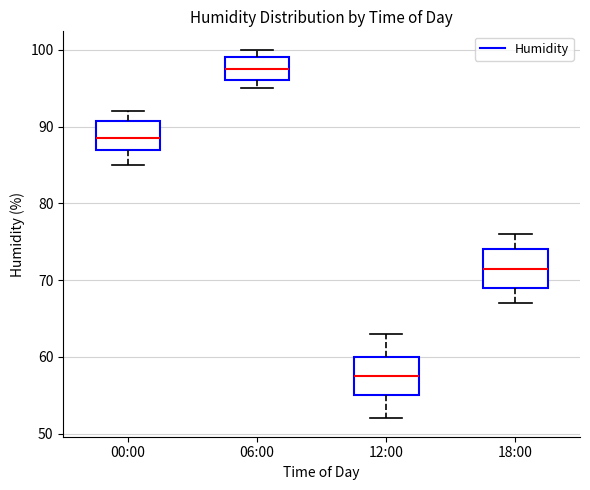

Where is the lower edge of the box for 18:00 on the y-axis? The values are not printed on the chart, so give them approximately, as read against the axis.

69